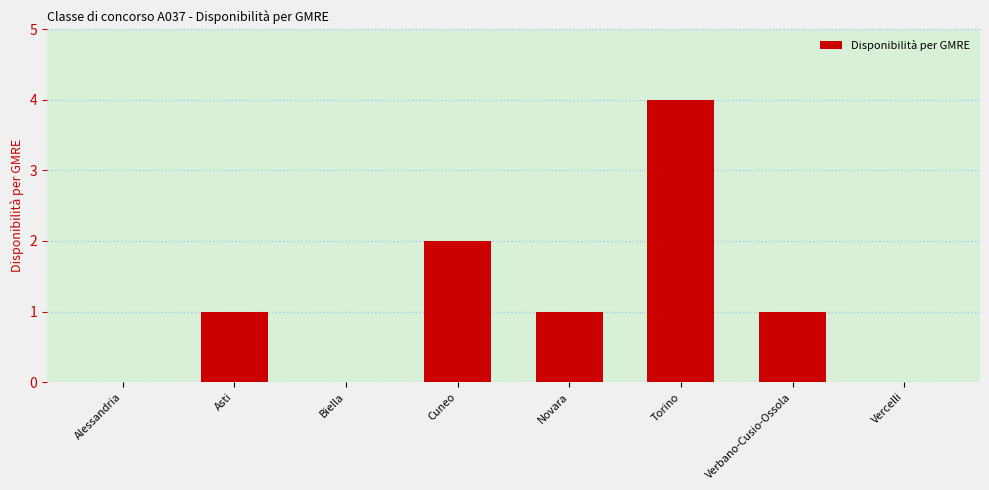

What is the sum of the values at Cuneo and Verbano-Cusio-Ossola?

3